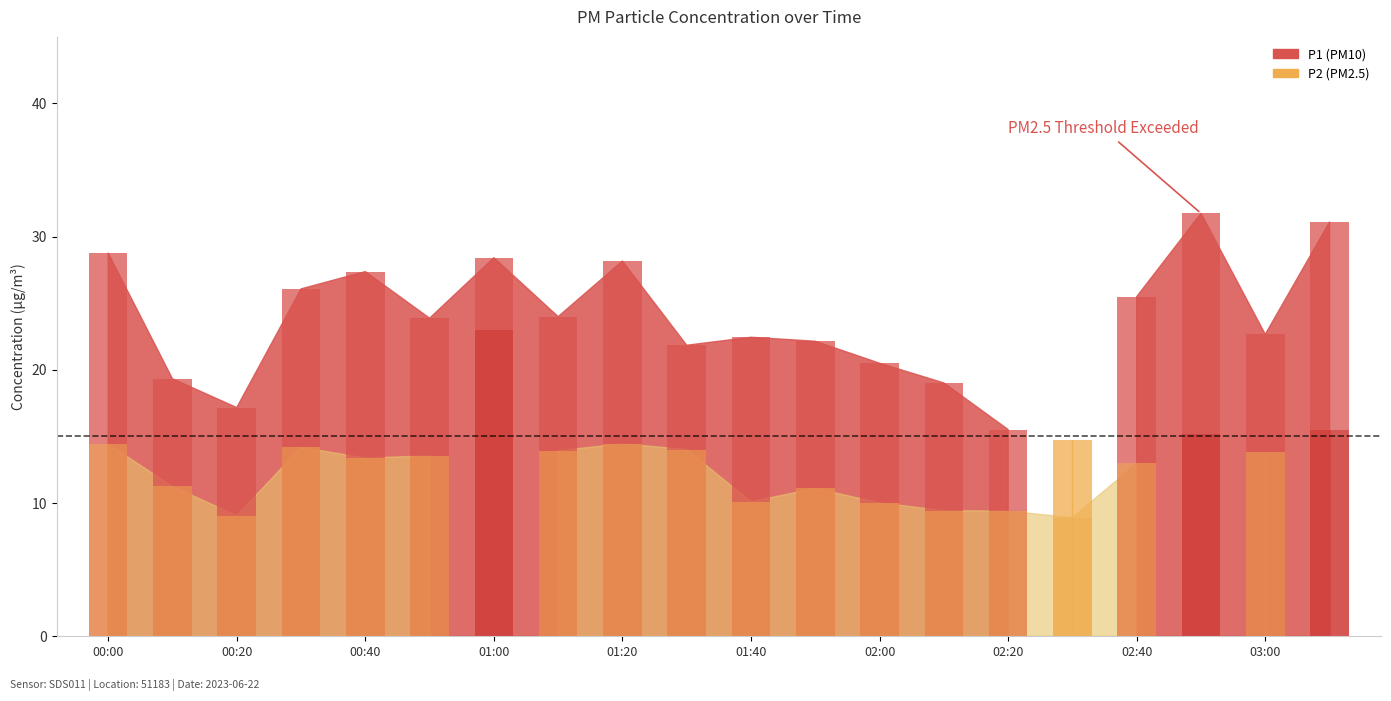

Which has a higher value, 01:50 or 00:30?

00:30